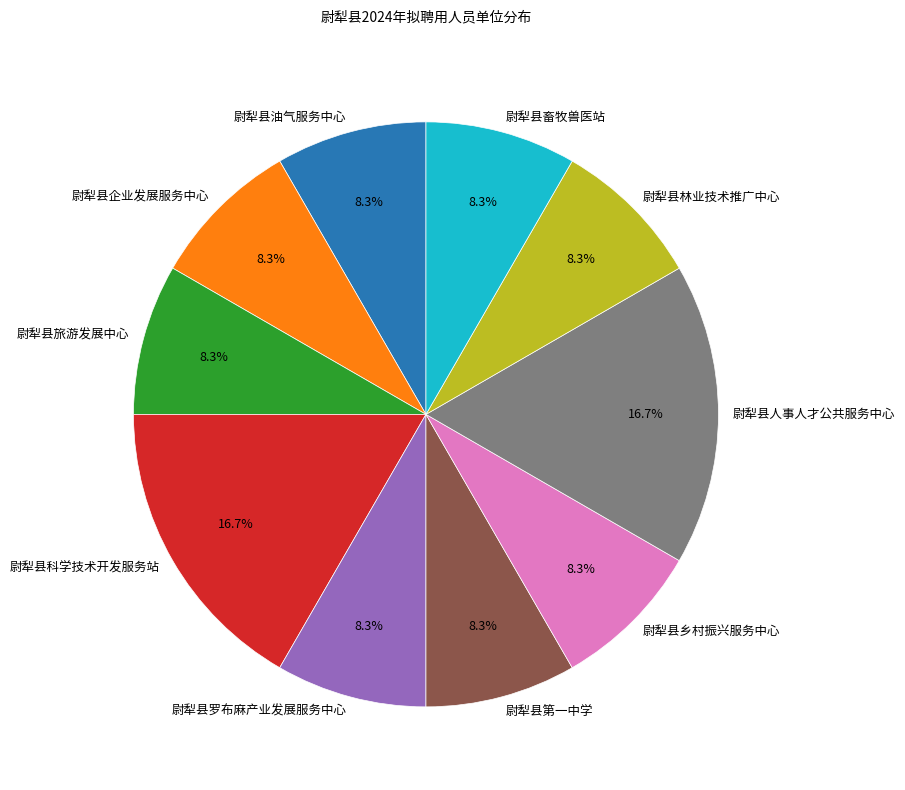

Is the sum of 尉犁县科学技术开发服务站 and 尉犁县第一中学 greater than half?

No